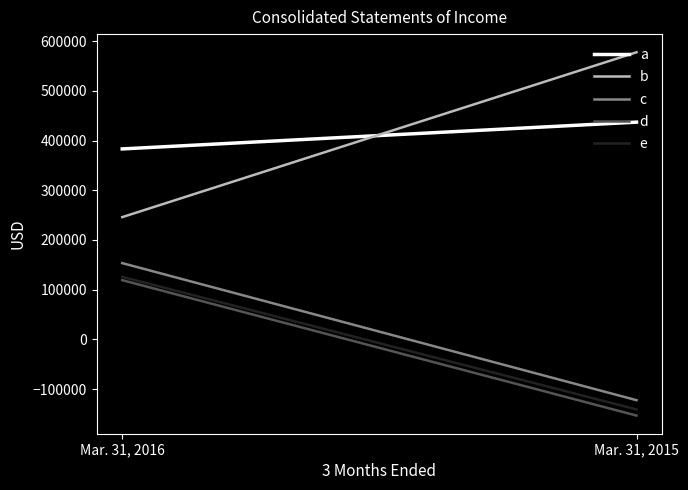

Does the chart display data point markers on the line(s)?

No